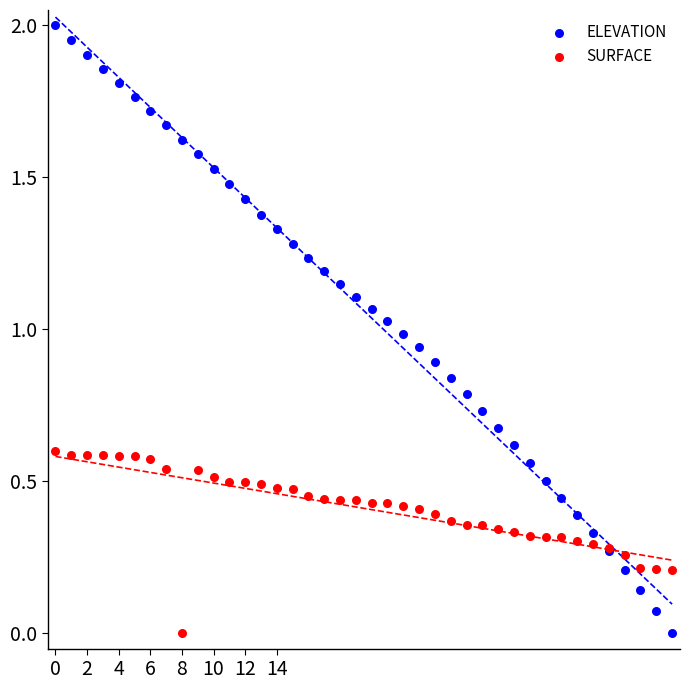

Which series has the widest spread of Y values?

ELEVATION